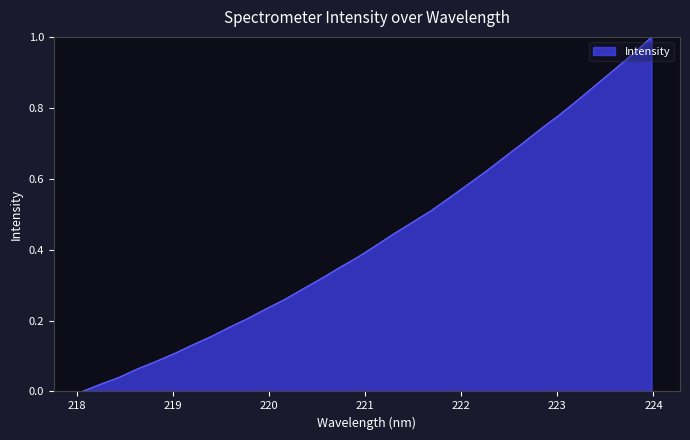

Which category has the lowest value across all series?

218.0596